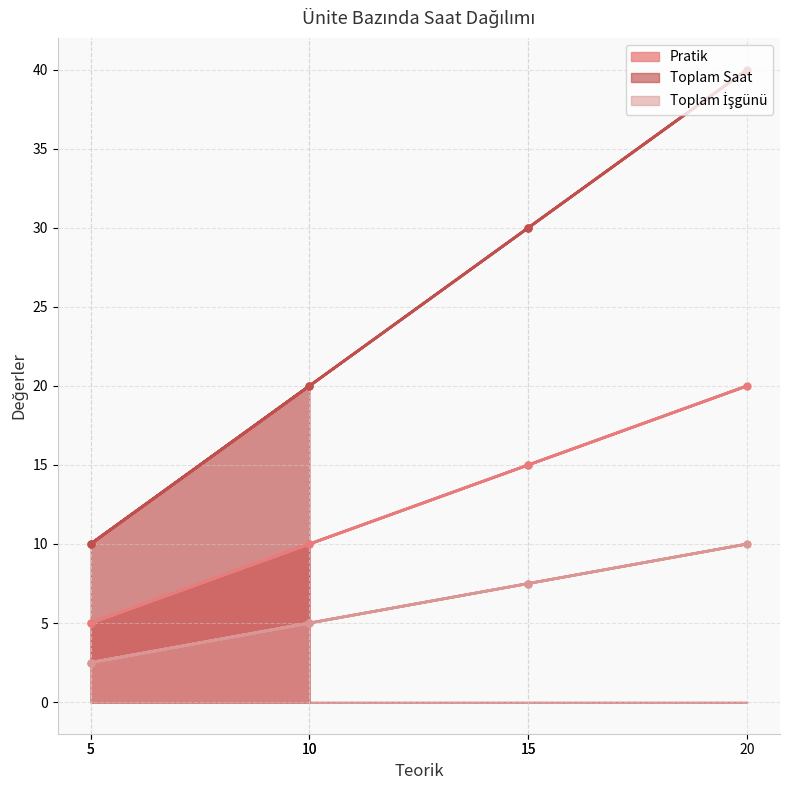

True or false: Toplam Saat and Toplam İşgünü intersect in this chart.

False